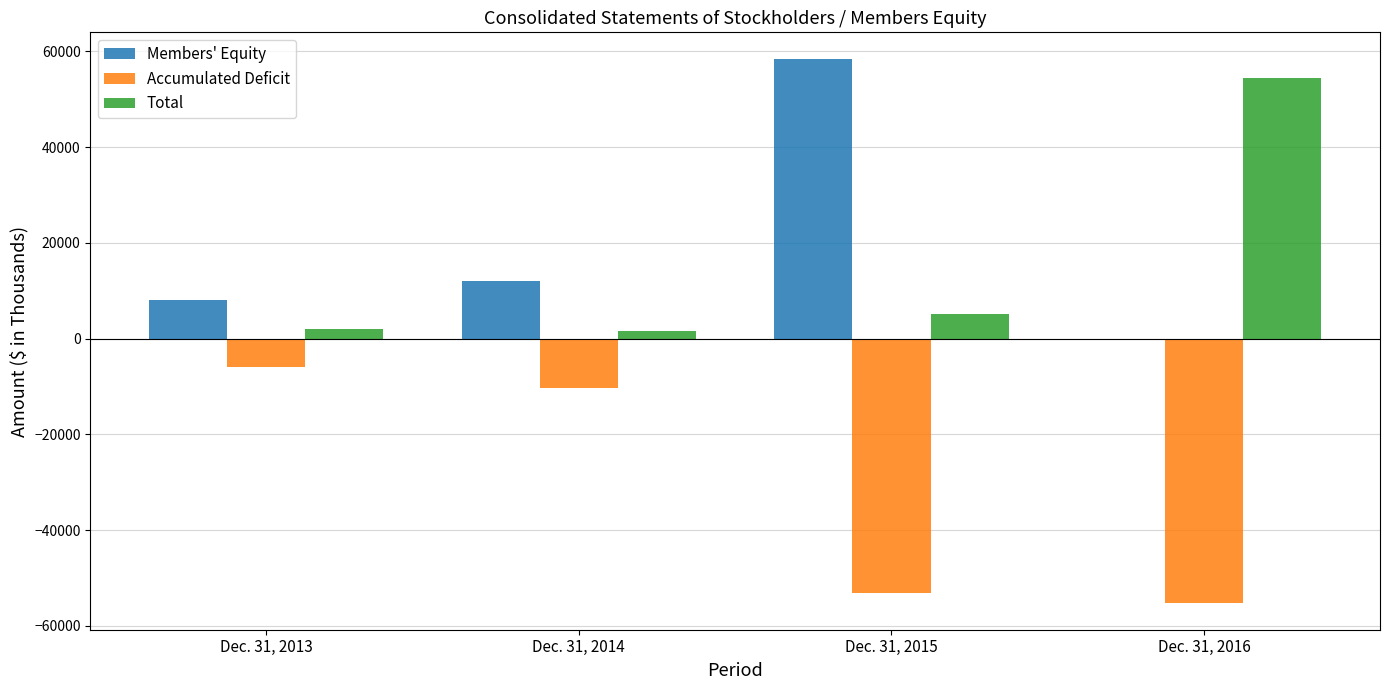

Is it true that Members' Equity equals 0 at Dec. 31, 2016?

True